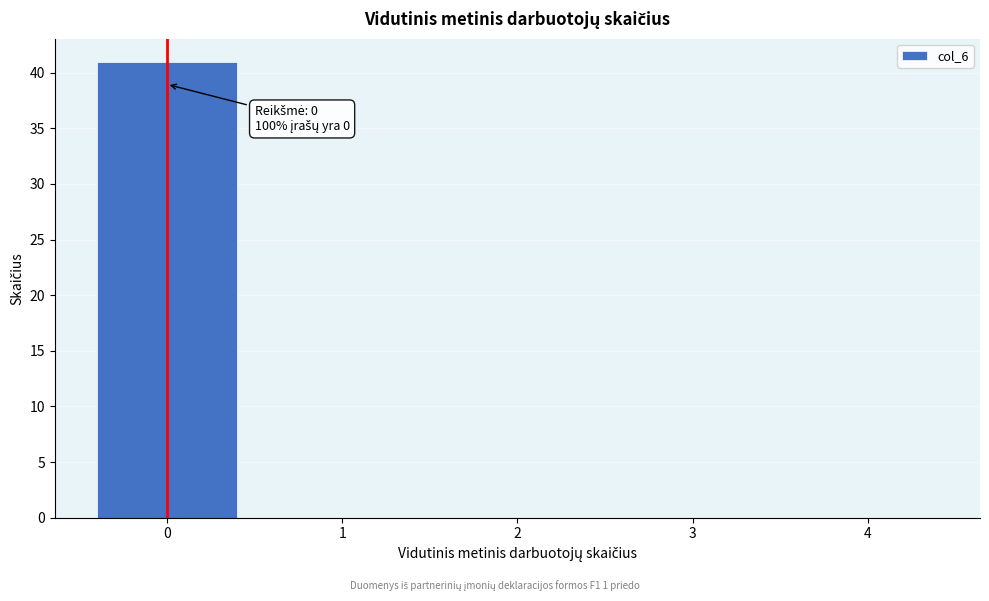

Which range on the x-axis has the tallest bar?

-0.5 to 0.5